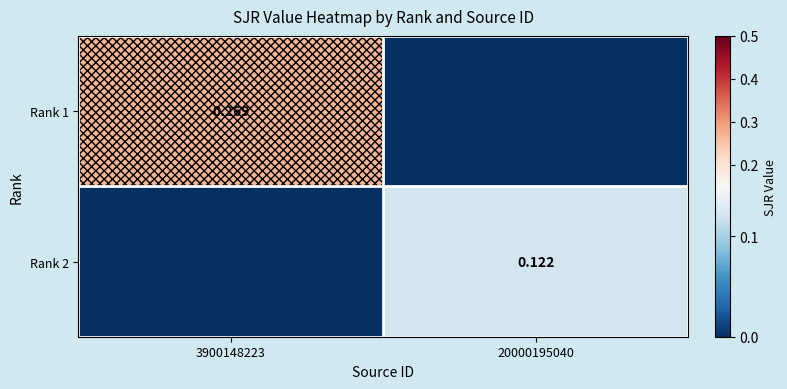

At which category does the chart reach its minimum across all series?

20000195040